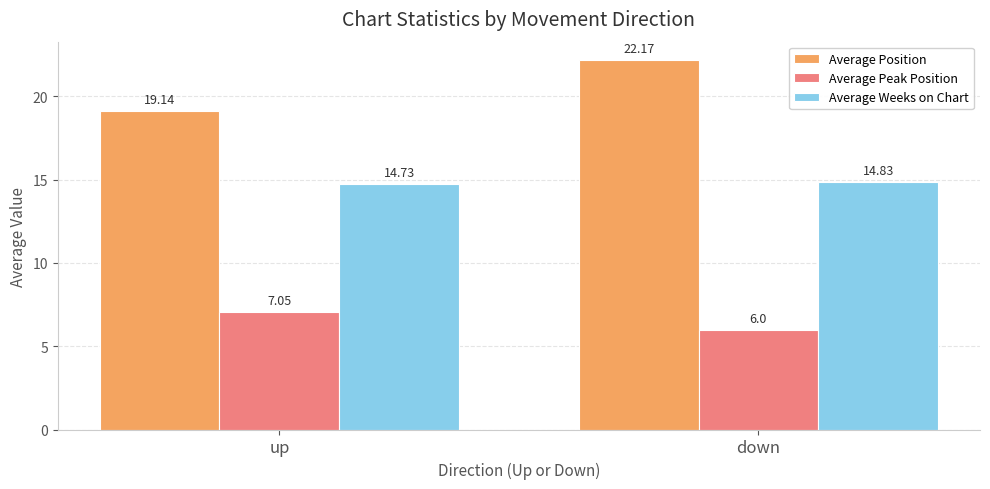

What is the sum of the Average Peak Position values at down and up?

13.1